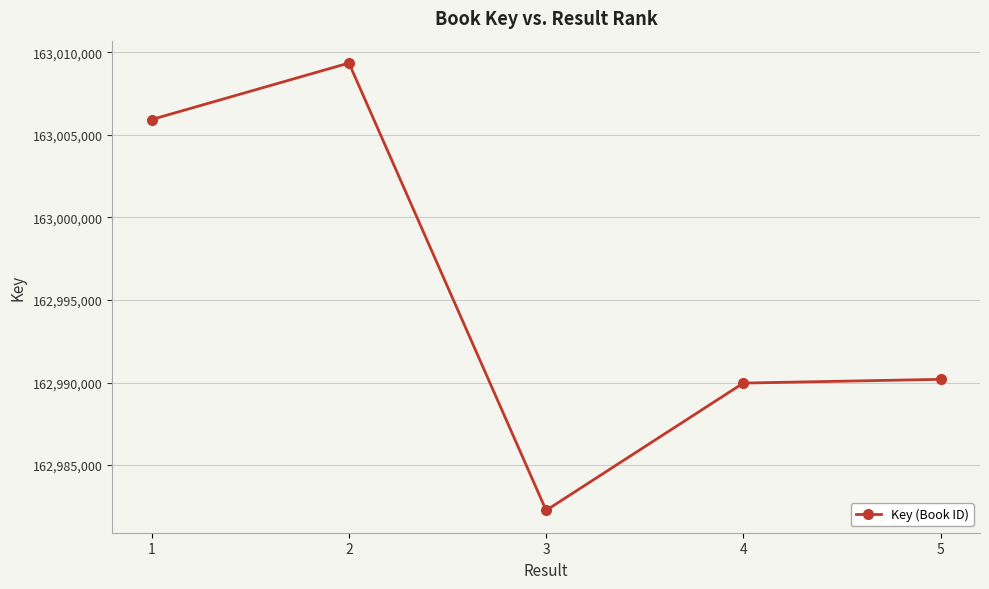

What is the greatest value displayed?

163009343